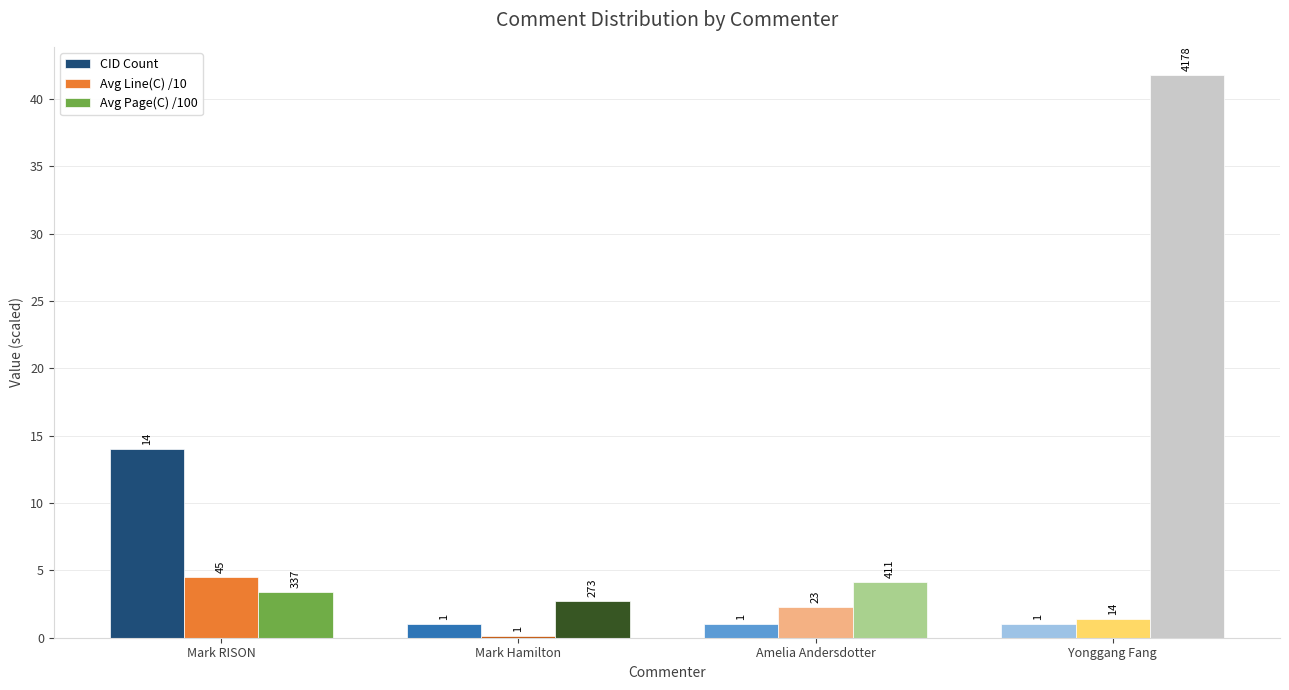

Is the value of Avg Line(C) /10 at Mark Hamilton greater than the value of Avg Page(C) /100 at Mark Hamilton?

No